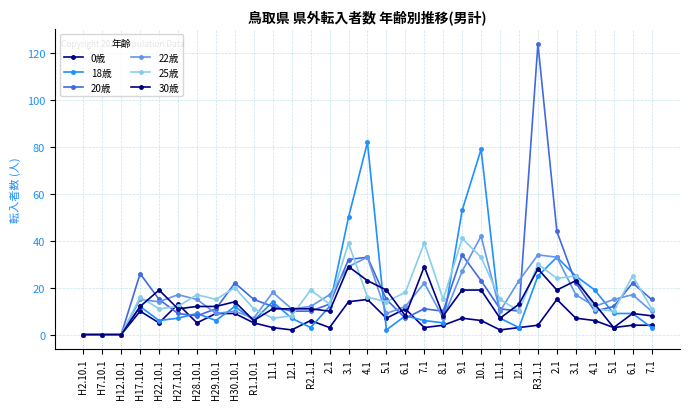

What is the difference between the 0歳 values at 3.1 and R1.10.1?

2